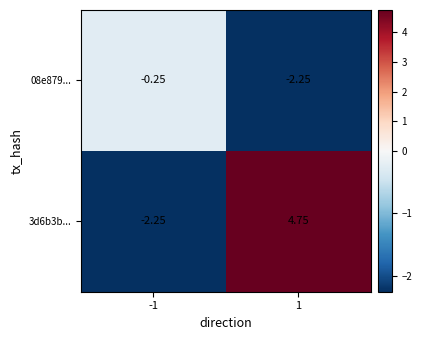

Is the value of 08e879... at -1 greater than the value of 3d6b3b... at 1?

No